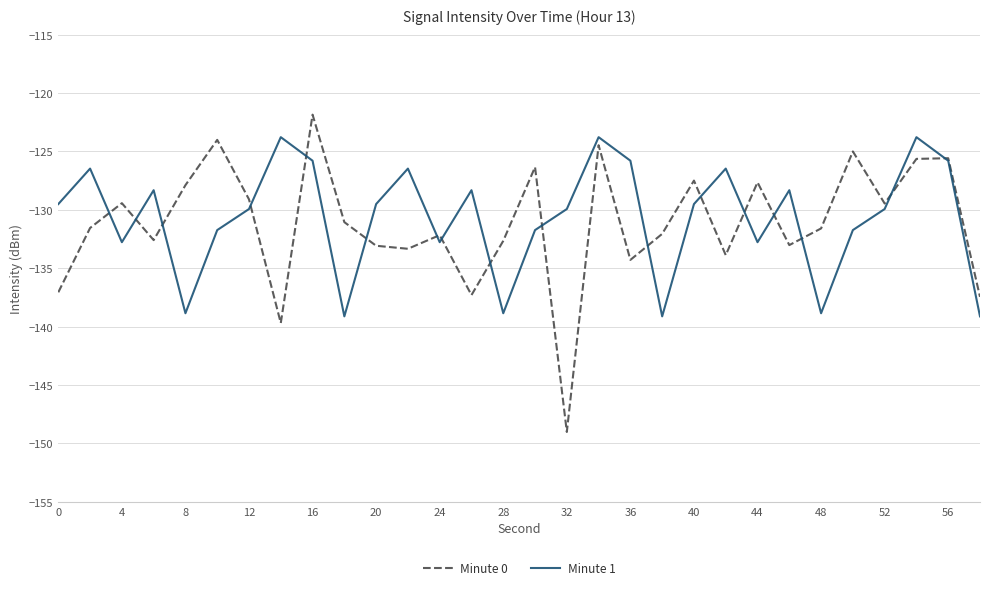

Is this an area chart (filled region under the line)?

No